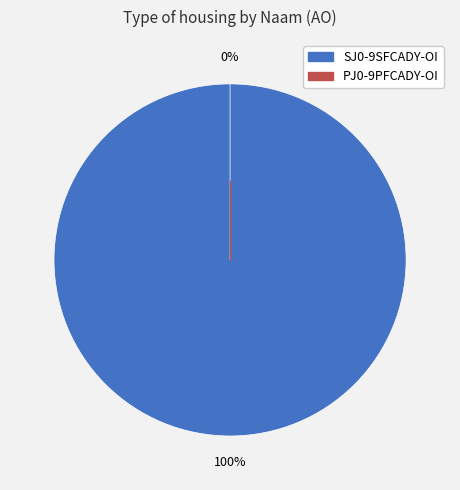

To the nearest percent, what is the difference between the SJ0-9SFCADY-OI and PJ0-9PFCADY-OI slice percentages?

100%